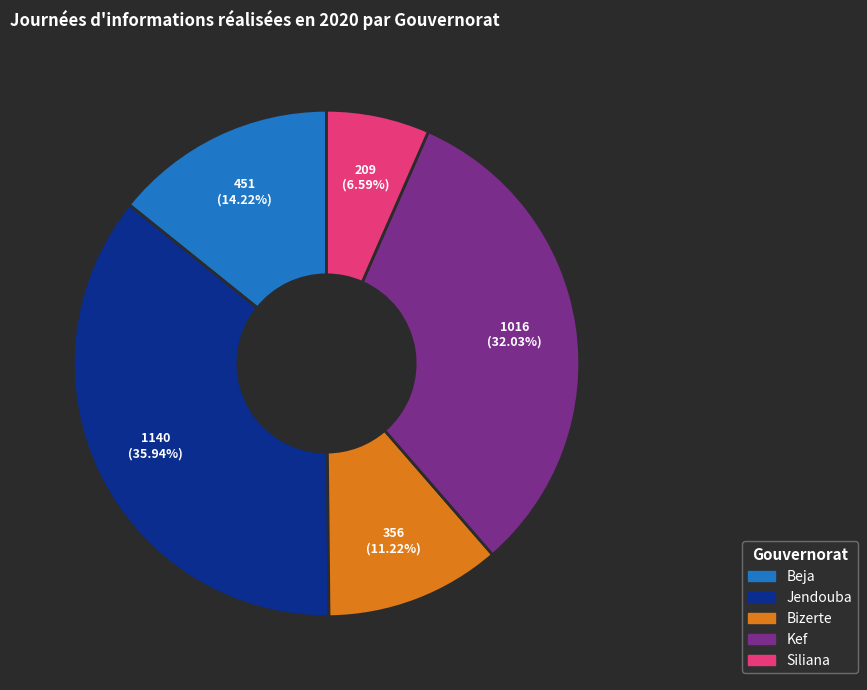

Does Kef account for over 50% of the chart?

No